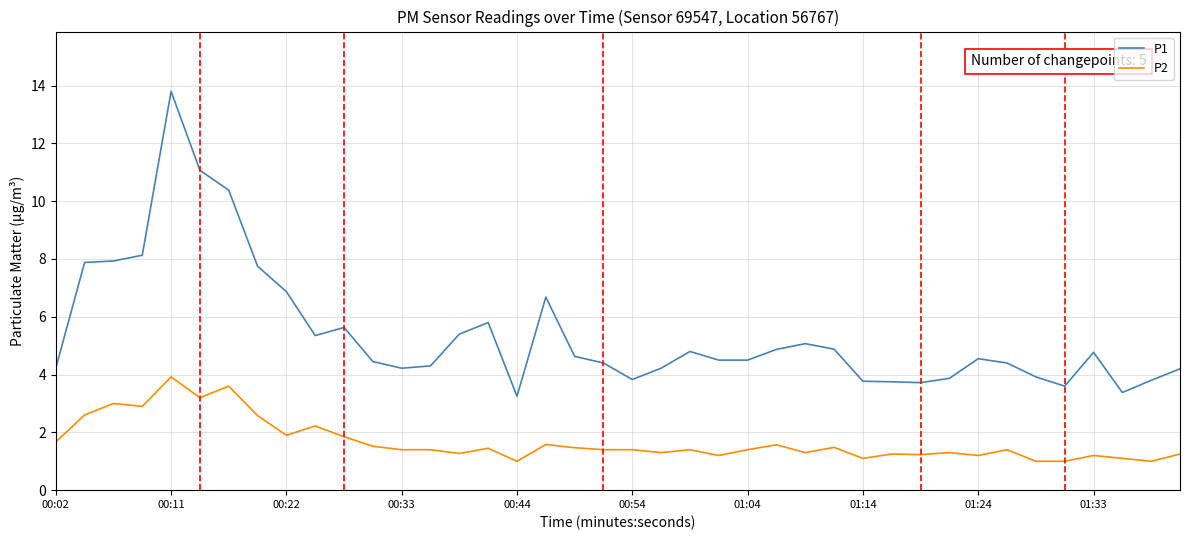

Rank the series by their maximum value, from highest to lowest.

P1, P2